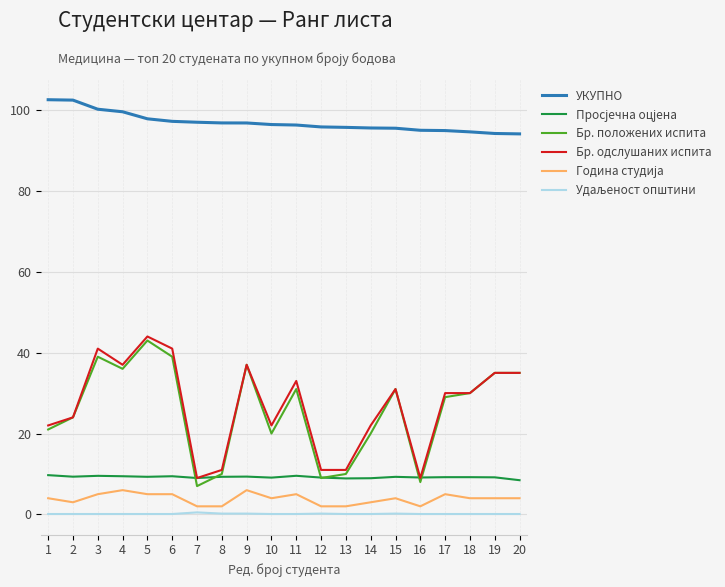

True or false: УКУПНО has a value of 50.1 at 17.

False